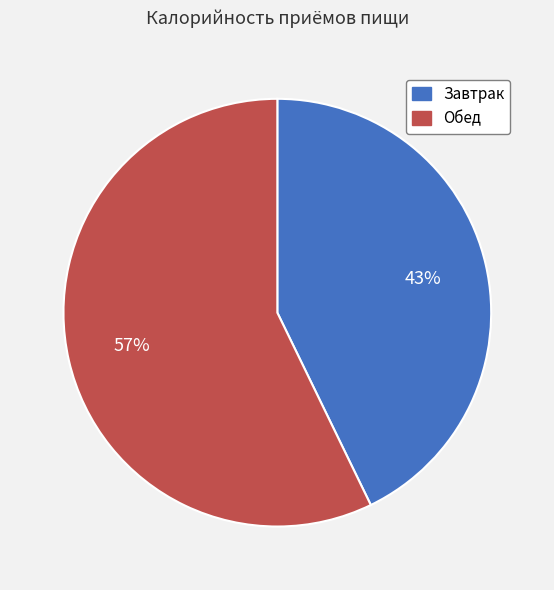

Which category accounts for the majority?

Обед